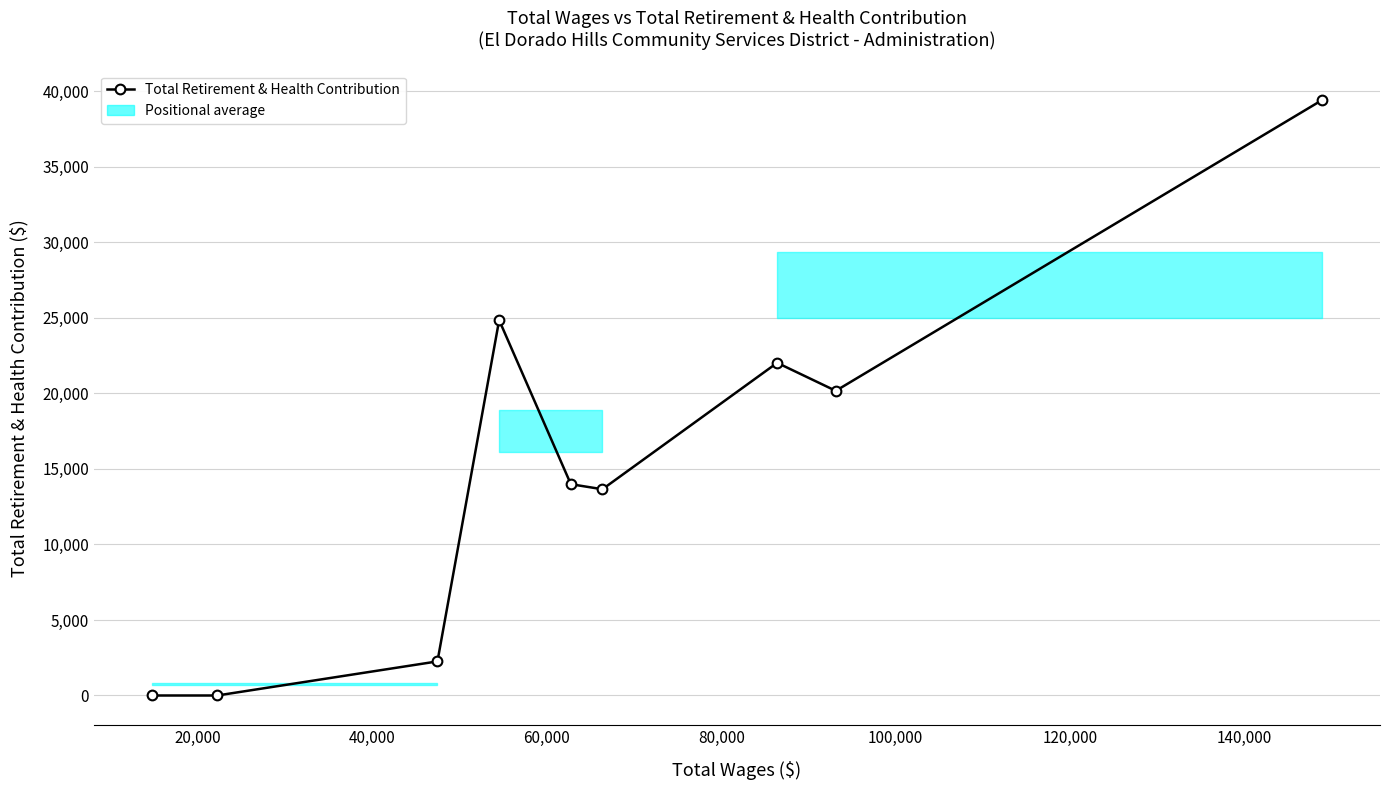

True or false: the data has more than 1 interior local peaks.

True